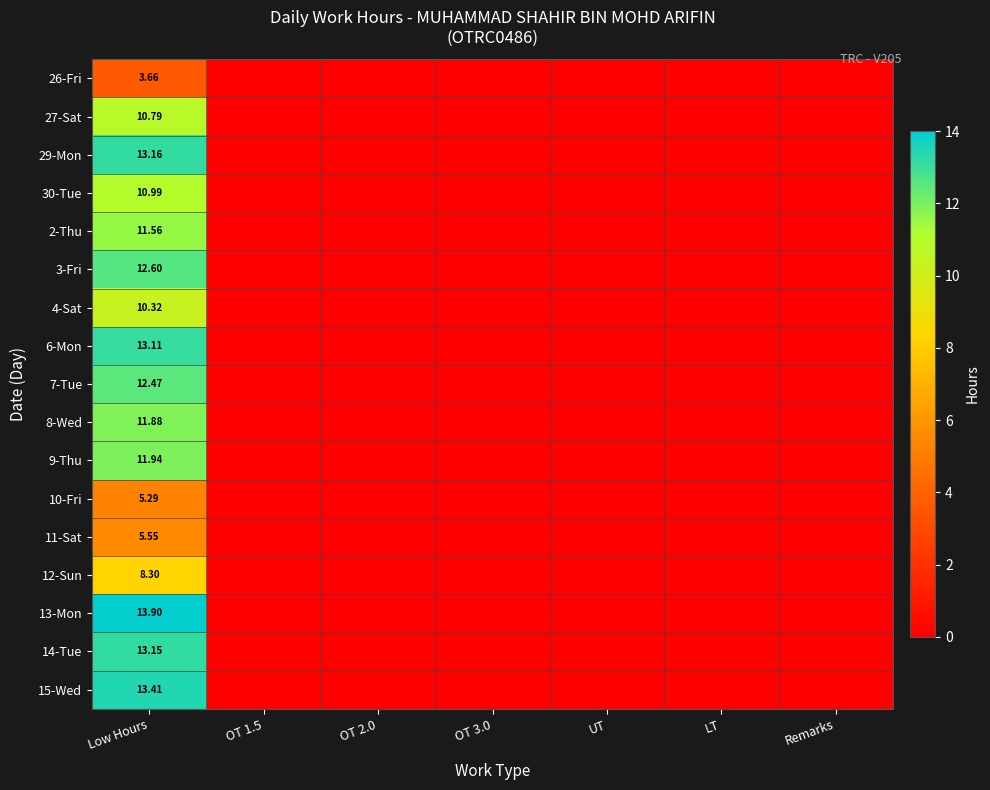

Which has a higher value, Remarks or LT?

Remarks